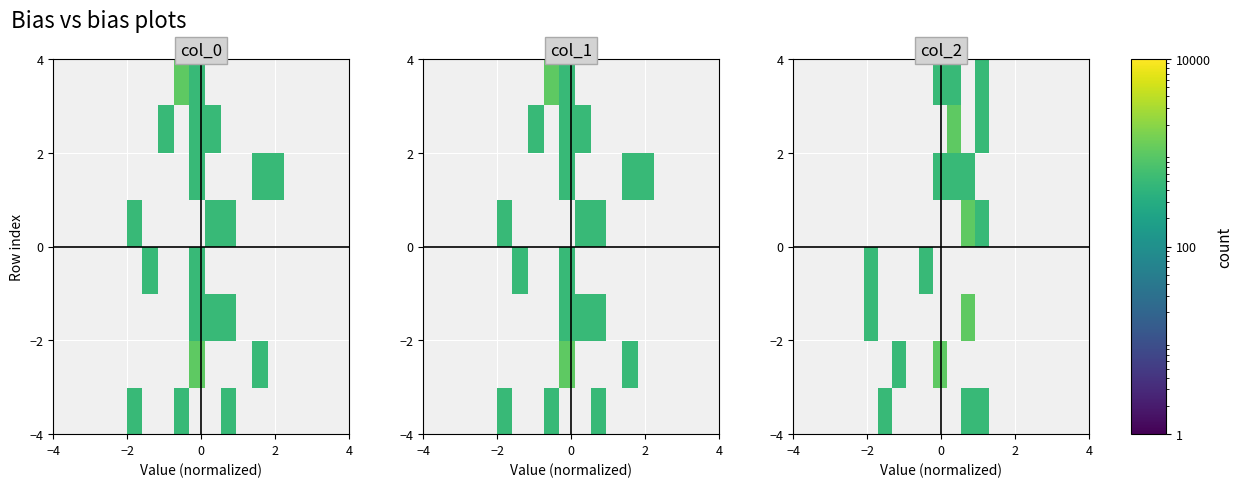

At how many categories does at least one series exceed 541?

3